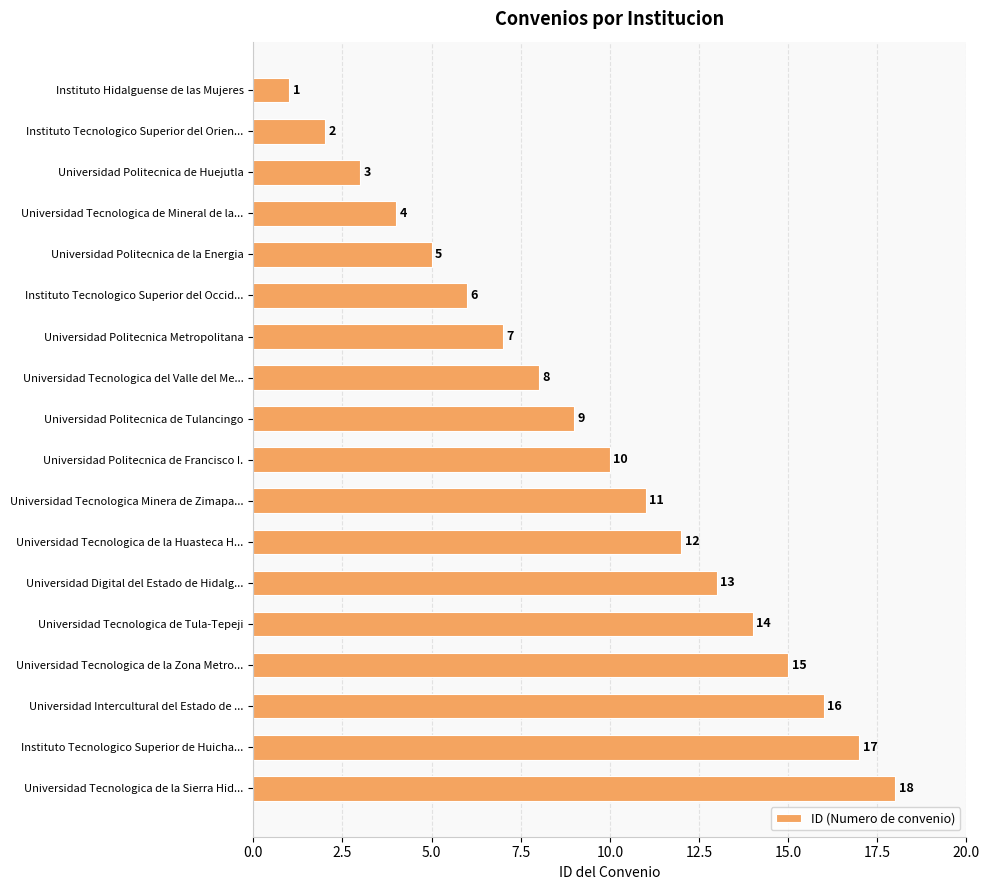

How many series are shown in this chart?

1